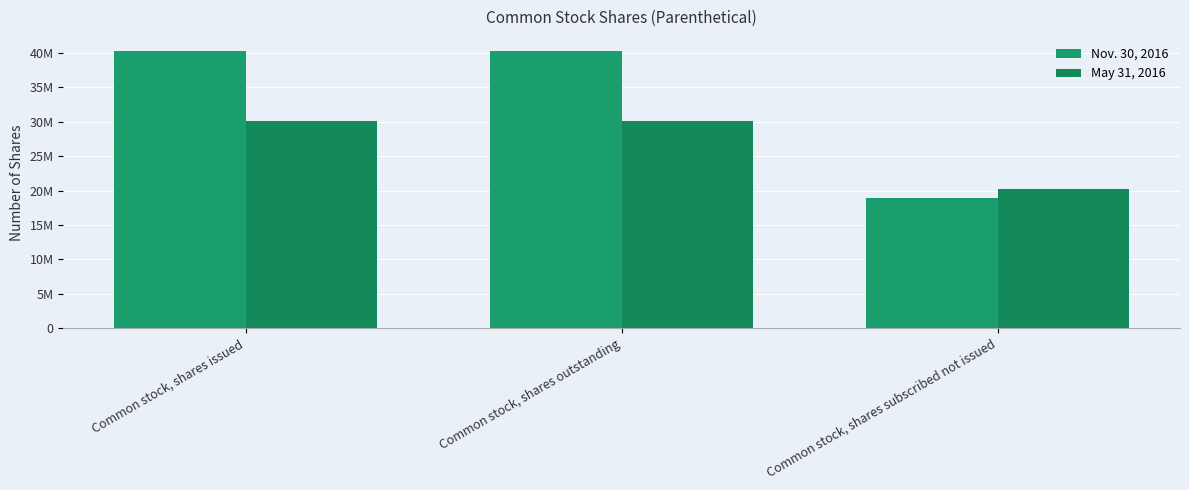

Rank the series by their average value, from lowest to highest.

May 31, 2016, Nov. 30, 2016